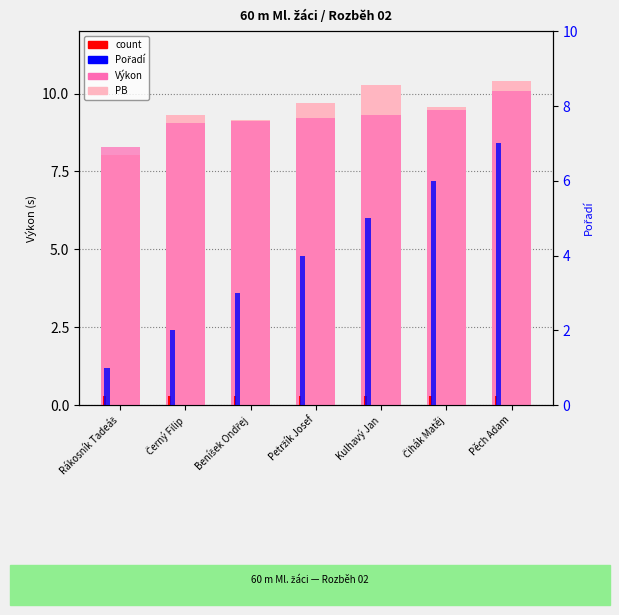

How many values in the Výkon series exceed 9?

6